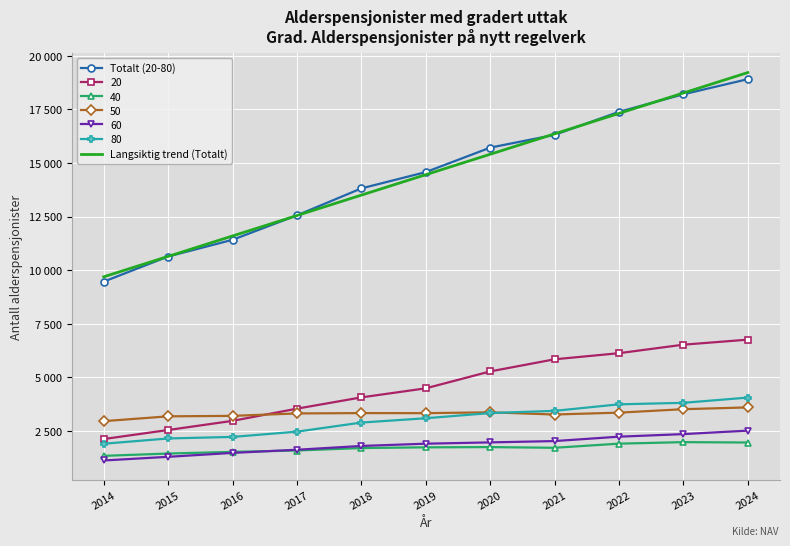

What is the value of the Totalt (20-80) point at the 2nd from the left?

10641.0